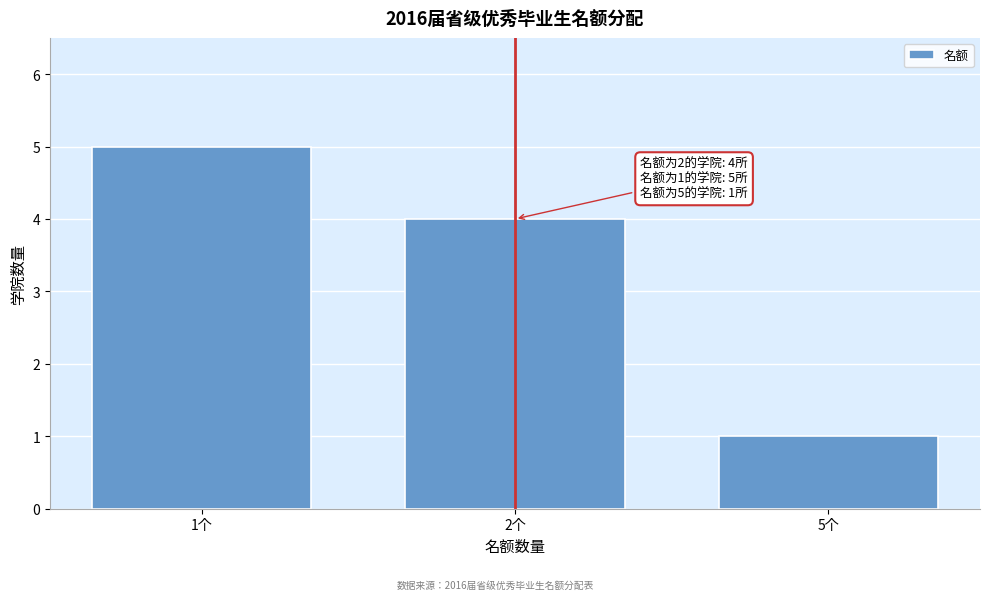

Reading left to right, transcribe all the data shown in this chart.

5	4	1